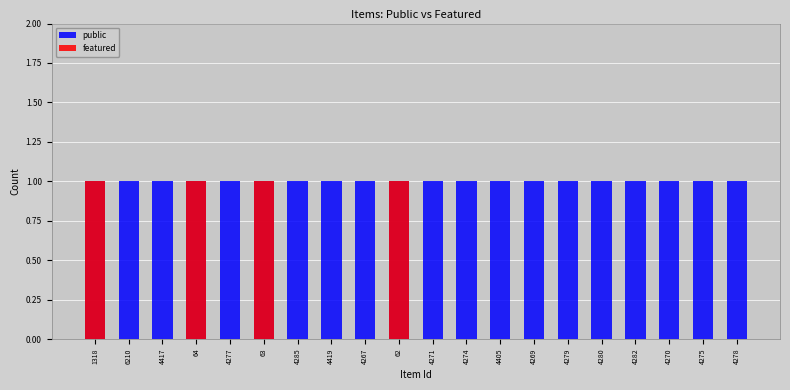

Which category has the highest value across all series?

1318